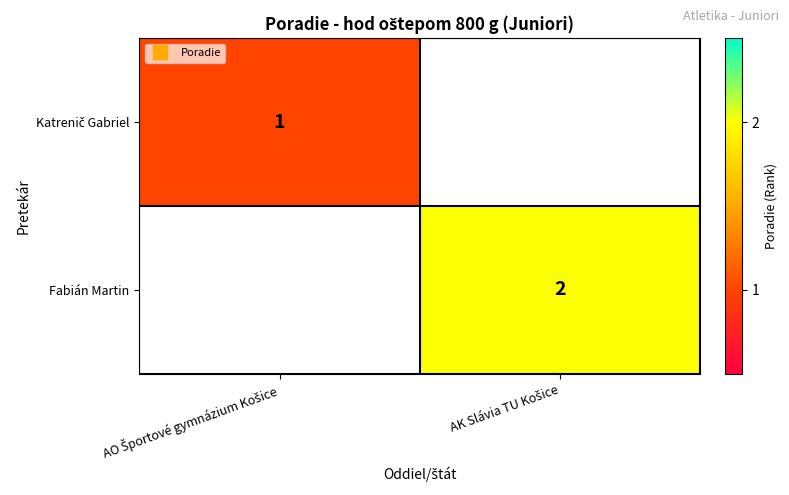

At how many categories does at least one series exceed 1?

1